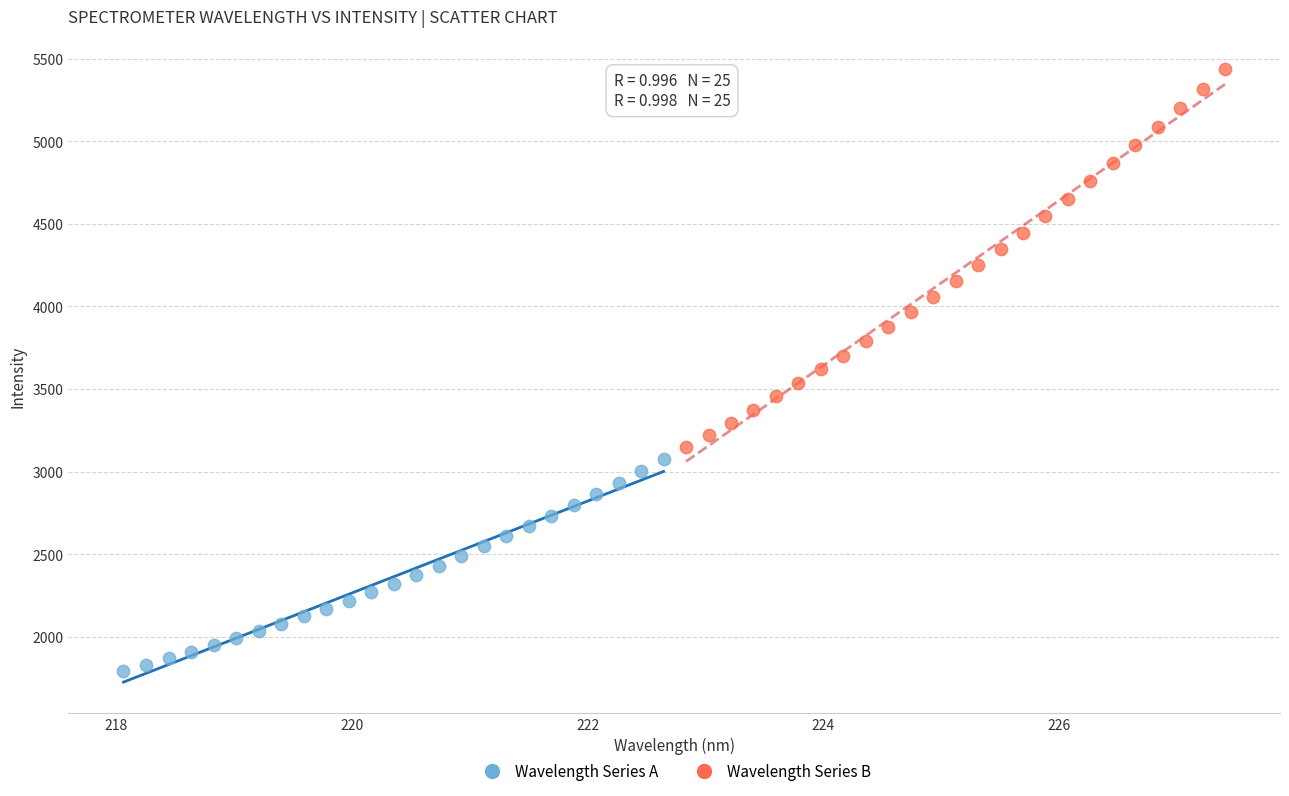

Which series has the widest spread of Y values?

Wavelength Series B